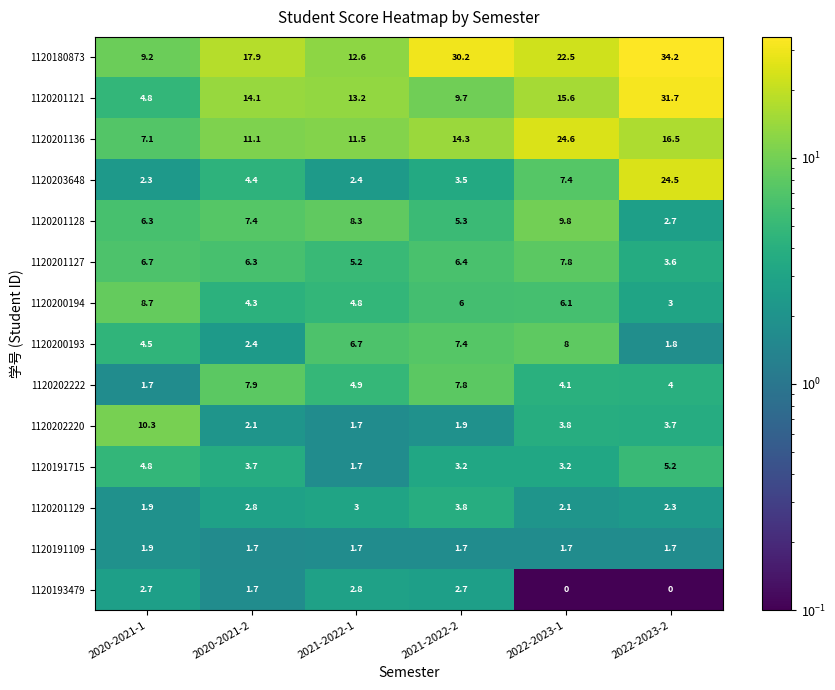

What is the difference between the second highest and second lowest values in the 1120200193 series?

5.0